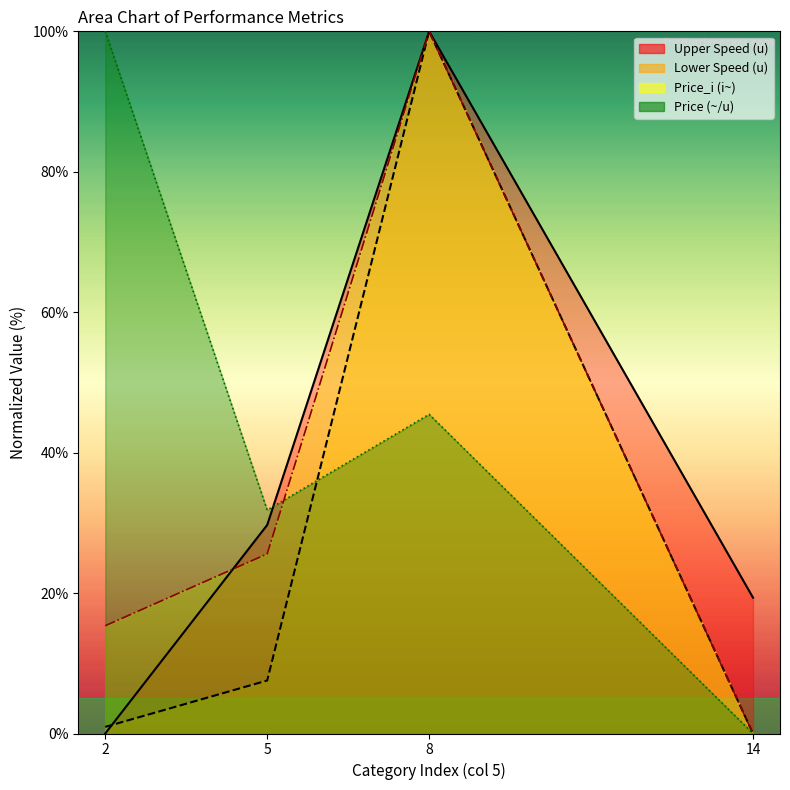

Between 2 and 8, which is larger?

8